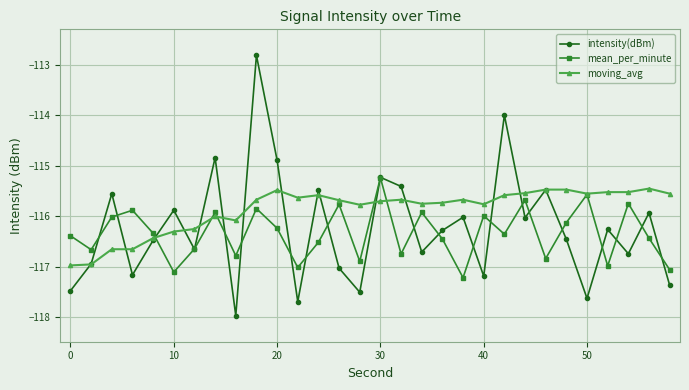

Which series has the largest range (max minus min)?

intensity(dBm)